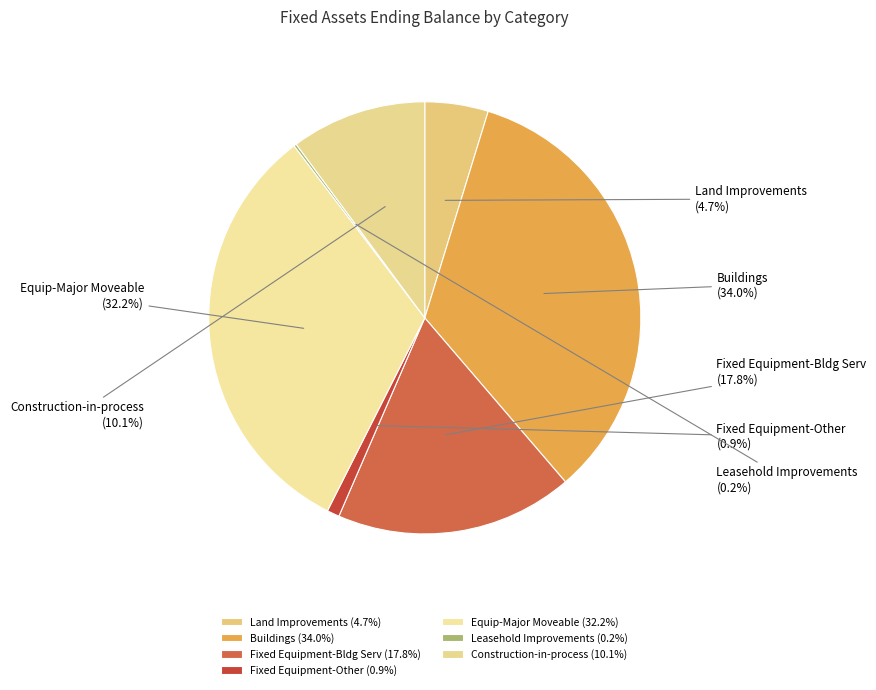

To the nearest percent, what is the difference between the largest and smallest slice percentages?

34%